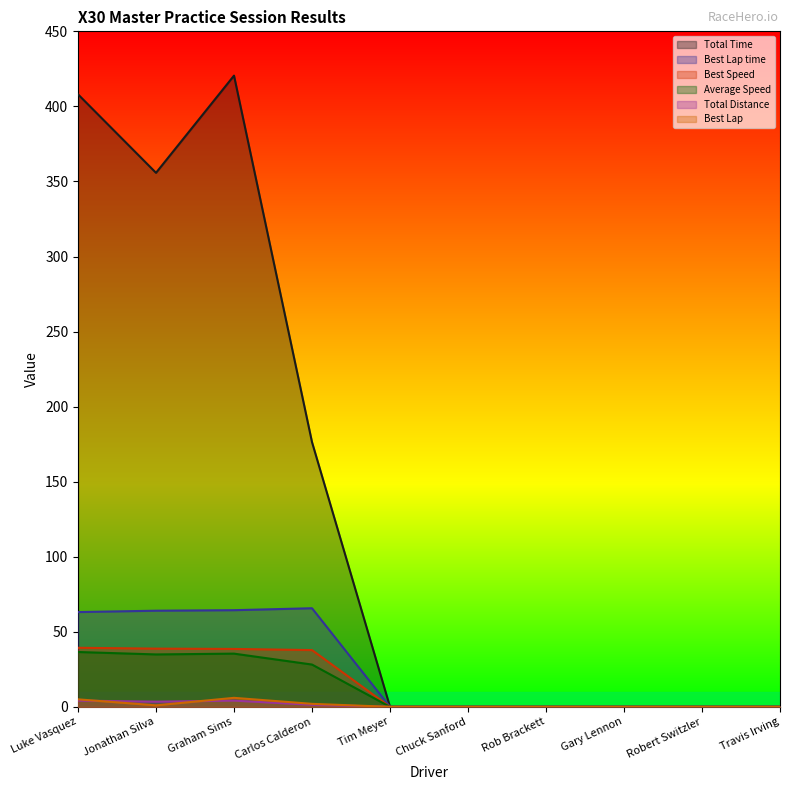

The Best Speed series shows 25.1 at Gary Lennon. True or false?

False